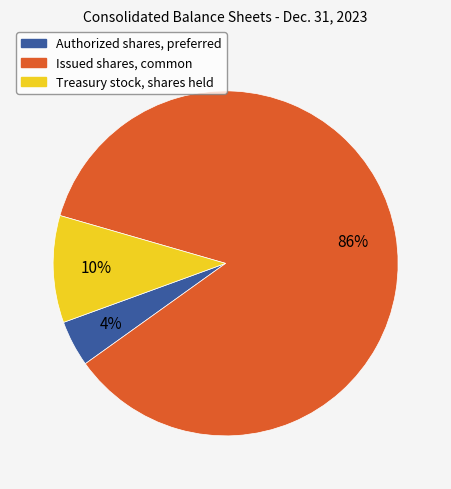

Count the number of slices in the pie.

3